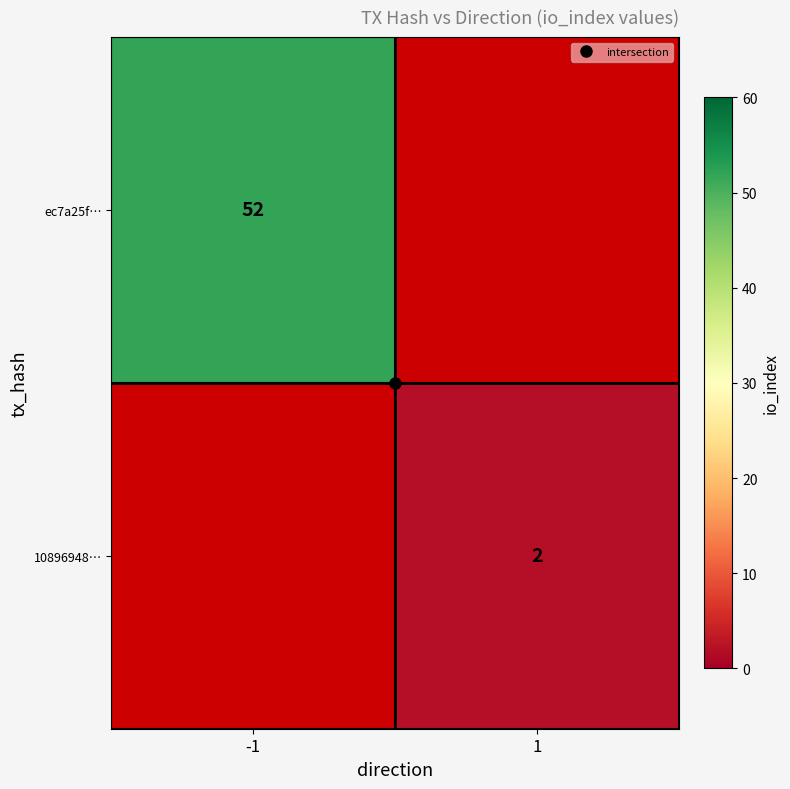

At -1, list the series in order from smallest to largest.

ec7a25f…, 10896948…